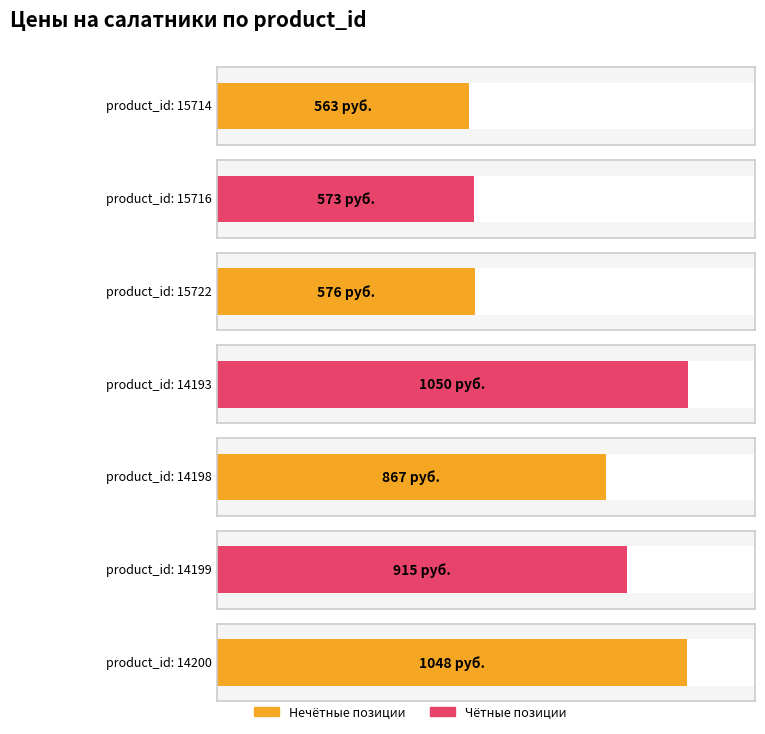

What is the sum of all values?

5592